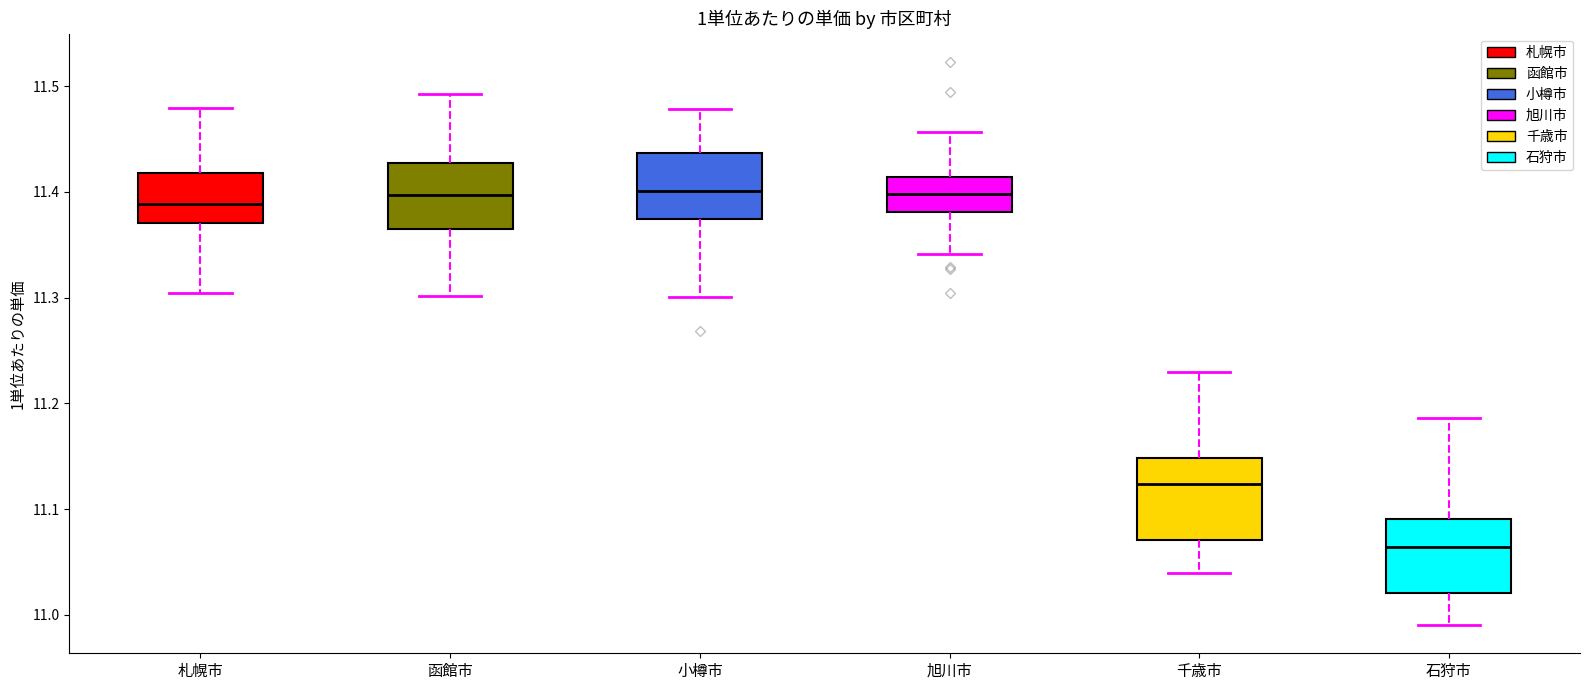

Which box's median line is the lowest?

石狩市